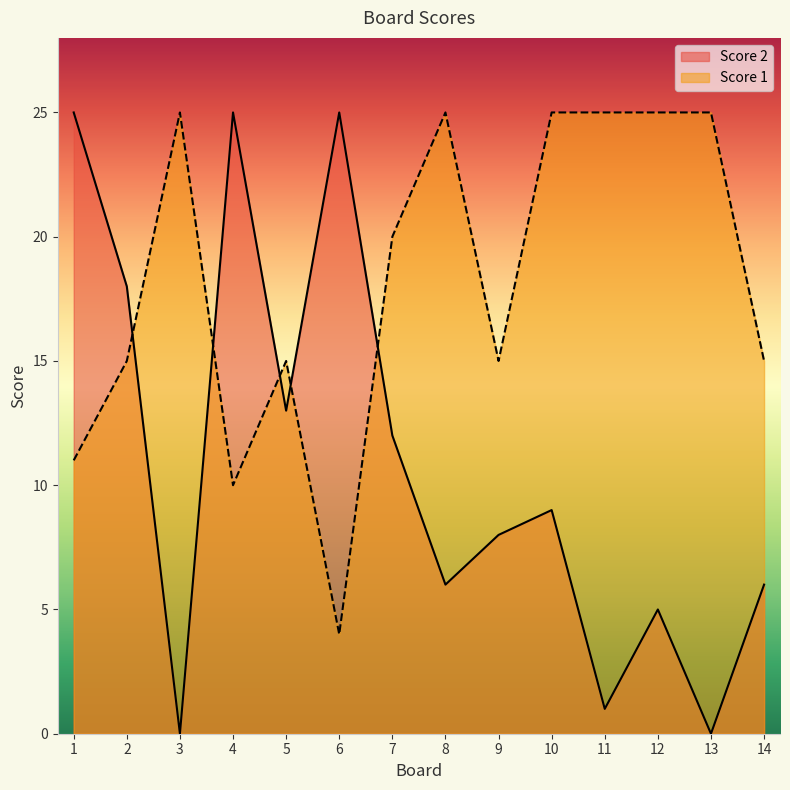

Between which two adjacent categories do Score 1 and Score 2 first intersect?

2 and 3